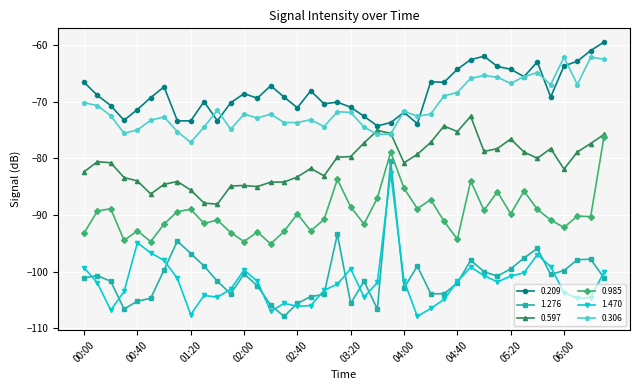

How many categories are shown in the chart?

40